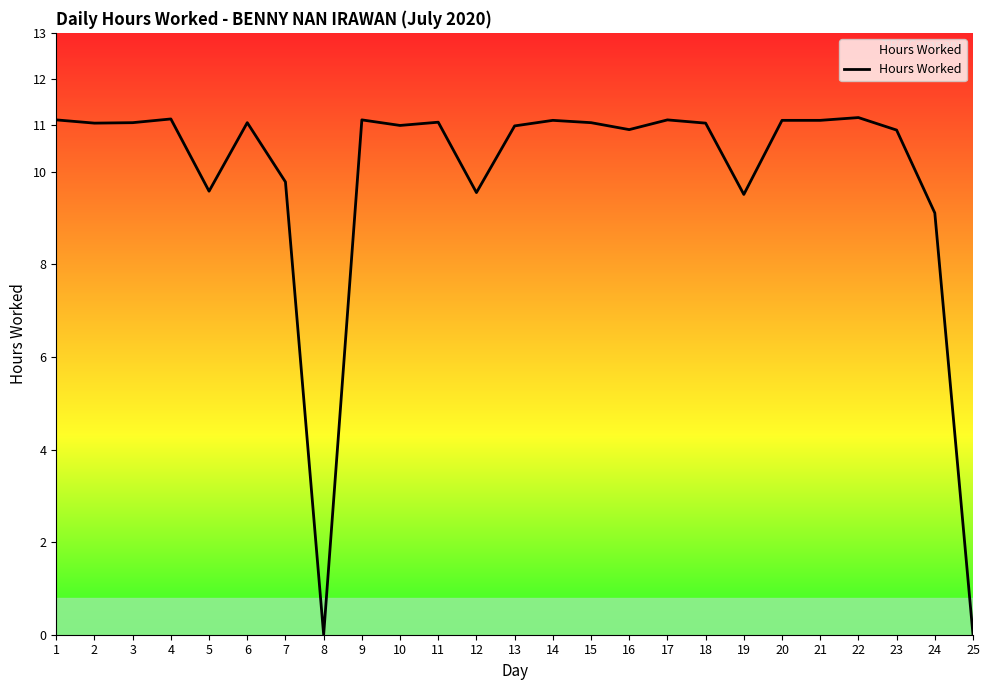

At which label is the value closest to 5?

24